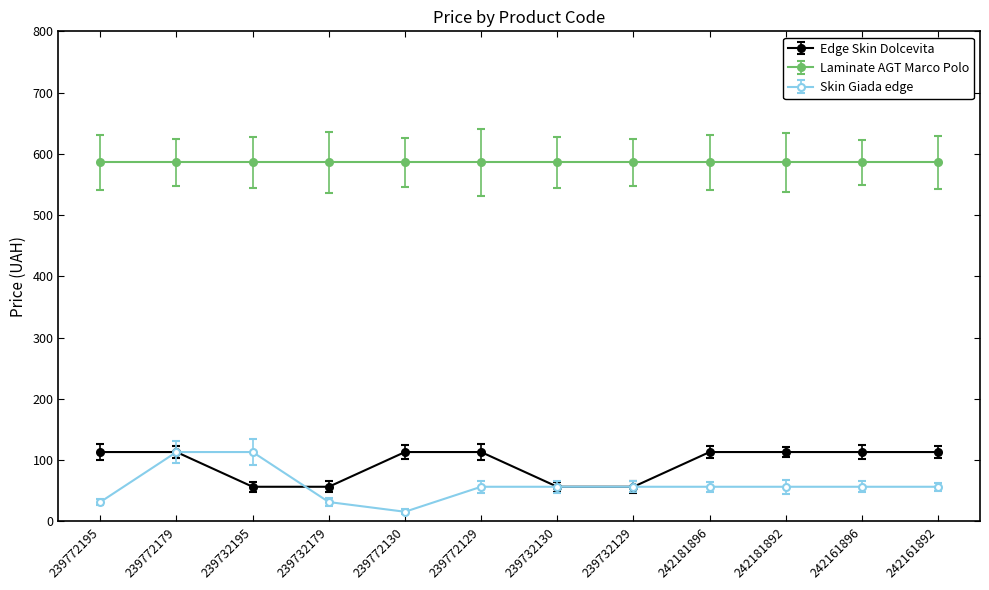

What is the difference between the highest and lowest values at 239732195?

529.3